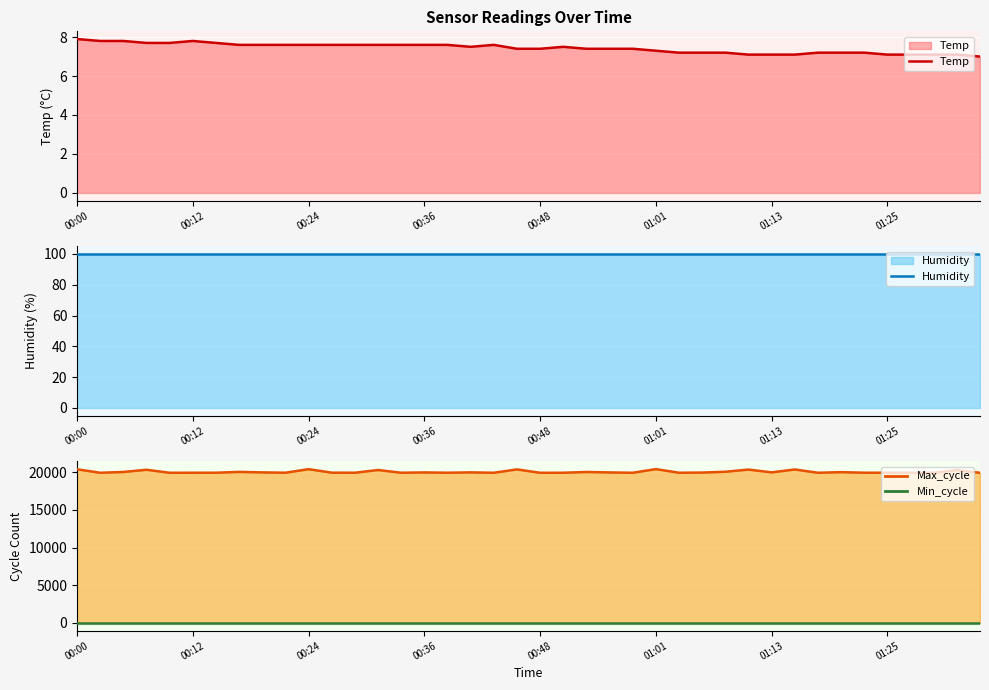

True or false: Temp and Max_cycle intersect in this chart.

False